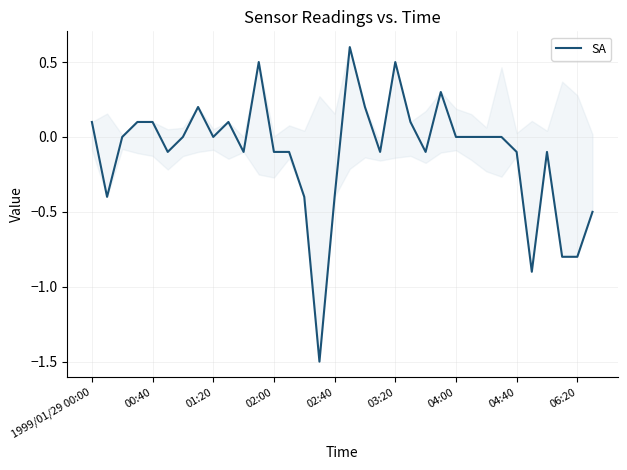

What is the maximum value shown in the chart?

0.6